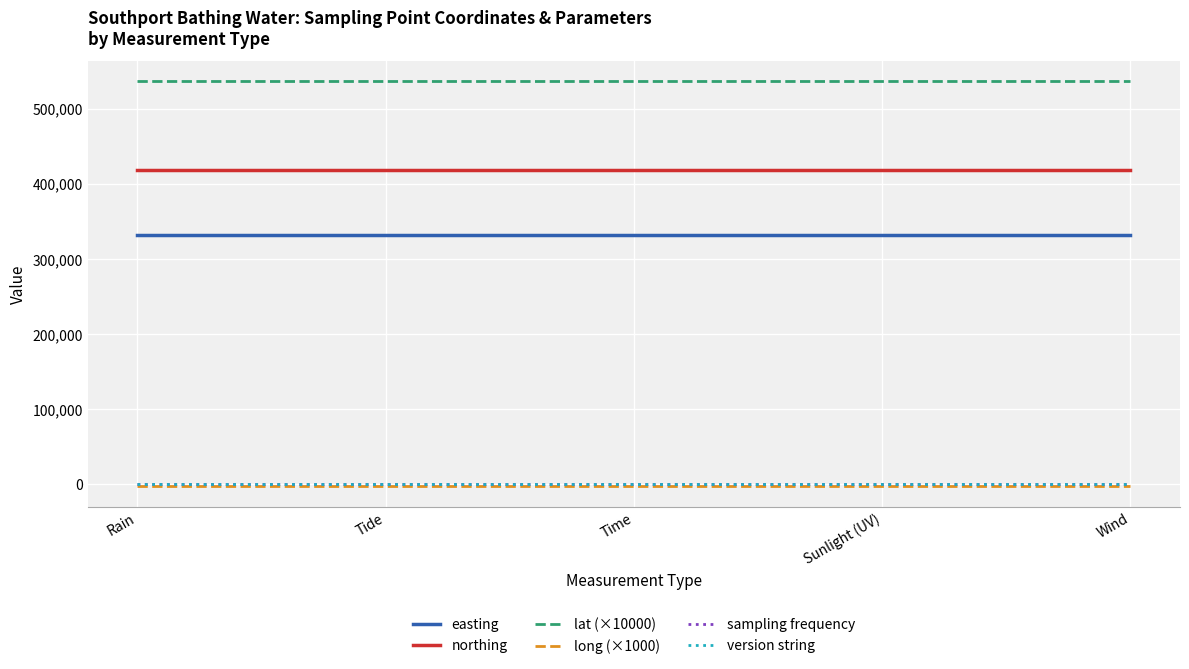

Reading left to right, what are all the values shown in this chart?

easting: Rain=332200.0	Tide=332200.0	Time=332200.0	Sunlight (UV)=332200.0	Wind=332200.0
northing: Rain=417900.0	Tide=417900.0	Time=417900.0	Sunlight (UV)=417900.0	Wind=417900.0
lat (×10000): Rain=536532.0	Tide=536532.0	Time=536532.0	Sunlight (UV)=536532.0	Wind=536532.0
long (×1000): Rain=-3027.3	Tide=-3027.3	Time=-3027.3	Sunlight (UV)=-3027.3	Wind=-3027.3
sampling frequency: Rain=20.0	Tide=20.0	Time=20.0	Sunlight (UV)=20.0	Wind=20.0
version string: Rain=1.0	Tide=1.0	Time=1.0	Sunlight (UV)=1.0	Wind=1.0